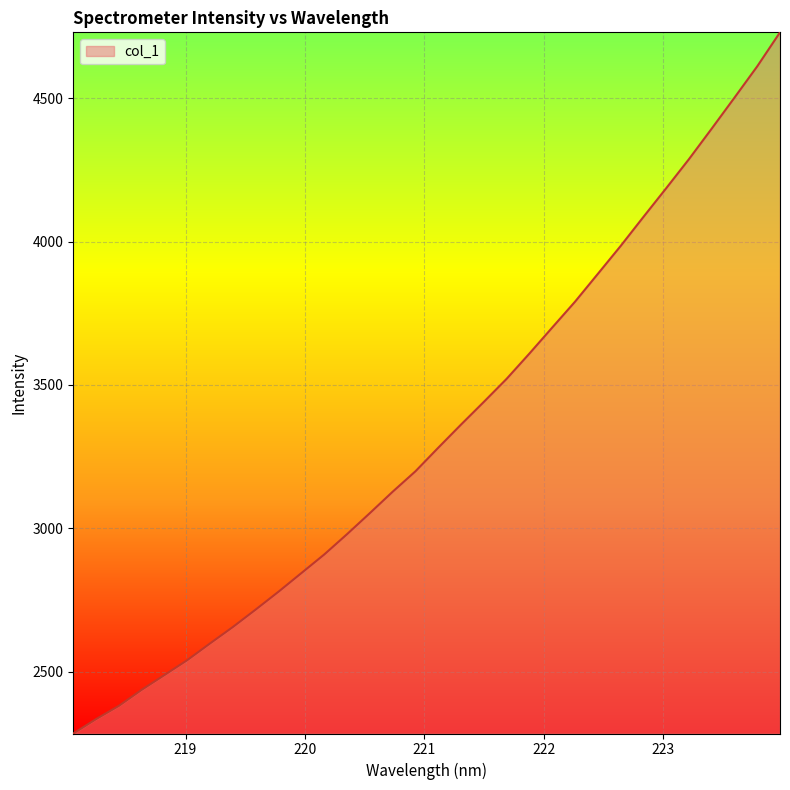

What is the difference between the maximum and minimum values?

2446.0